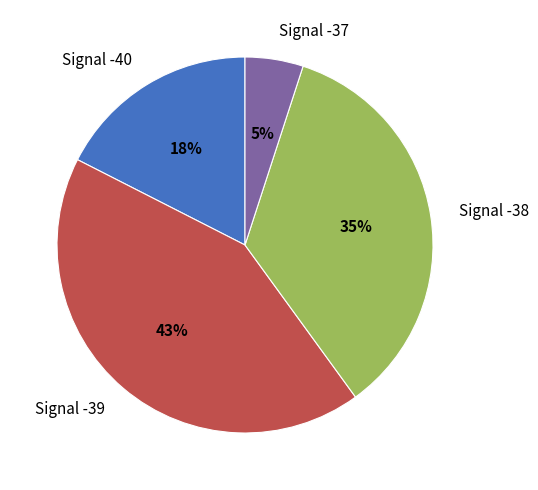

Approximately how many times larger is the value at Signal -38 compared to Signal -37?

7.0